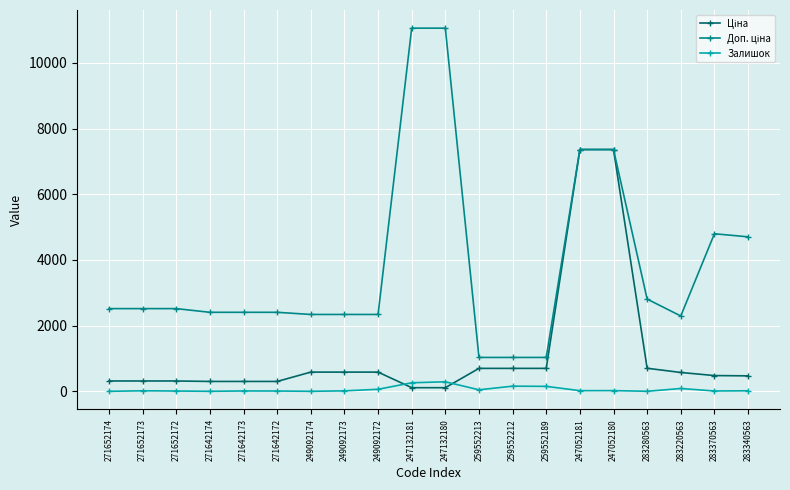

What is the maximum value for Залишок?

290.0